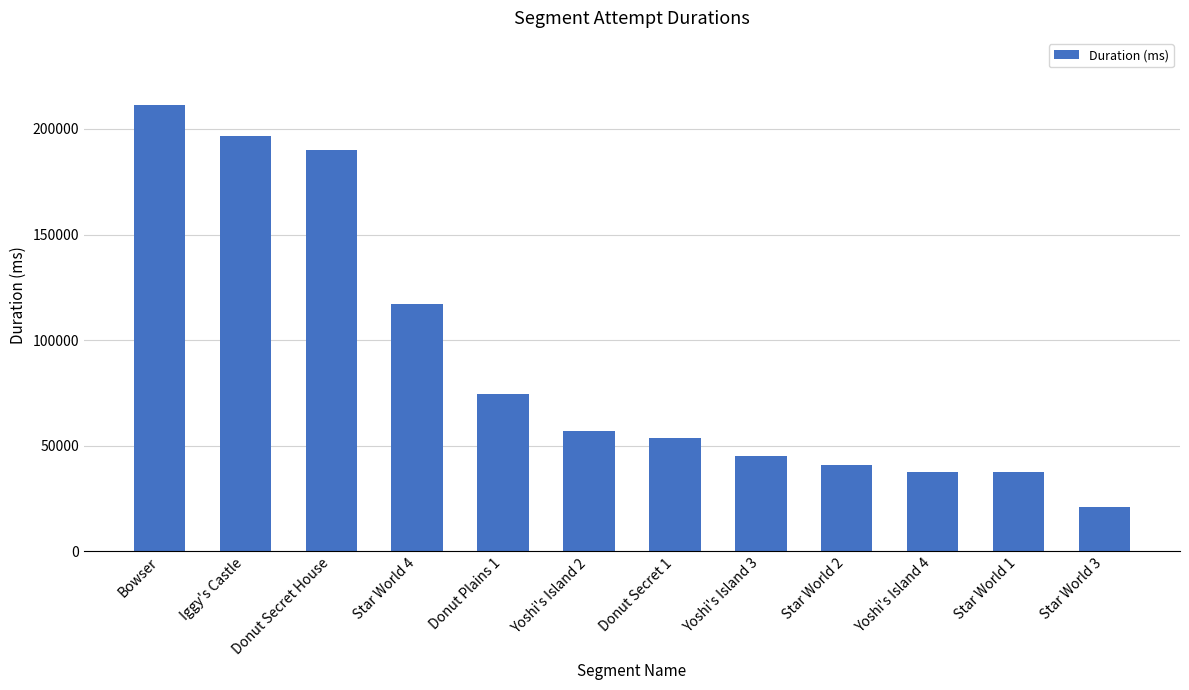

At which label does the data first exceed 57200?

Bowser